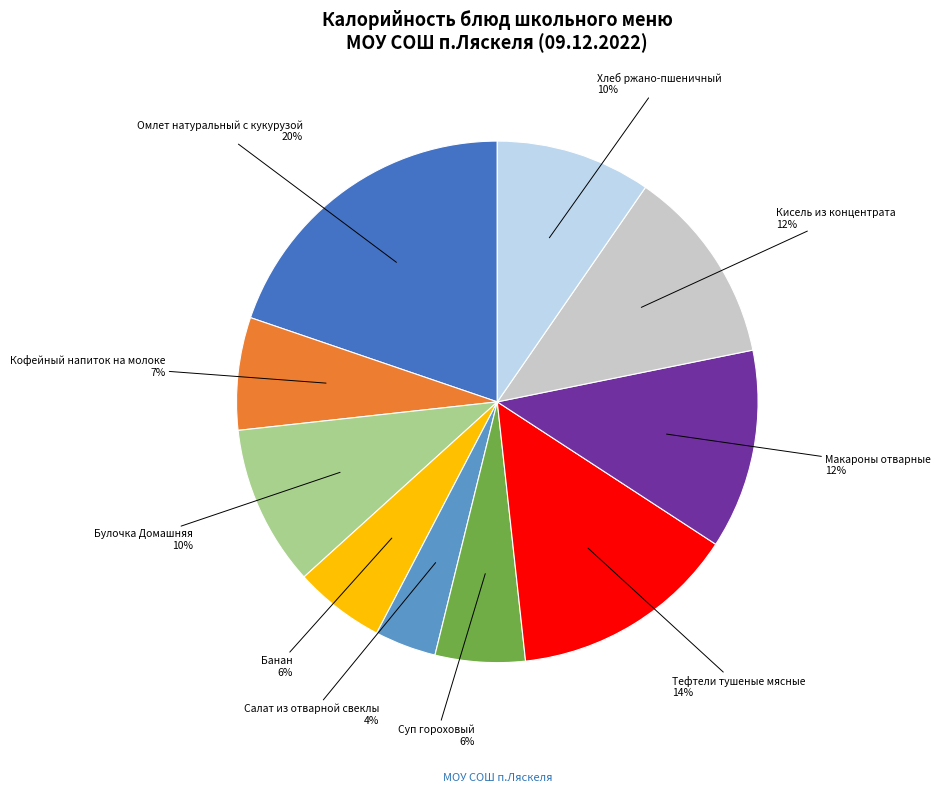

To the nearest percent, what percentage of the pie is Кофейный напиток на молоке?

7%